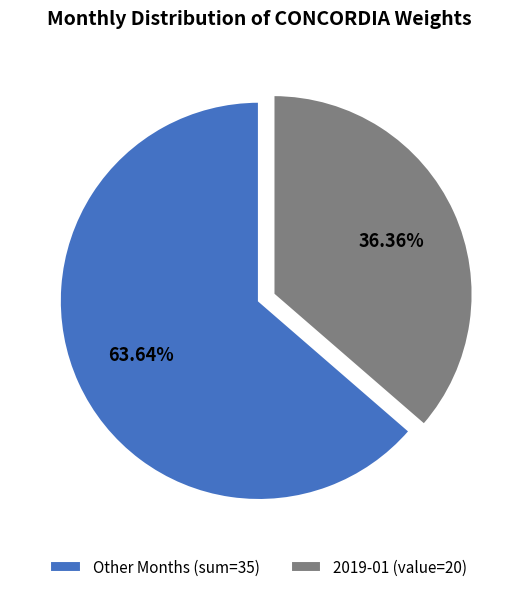

Rank the categories by value from lowest to highest.

2019-01 (value=20), Other Months (sum=35)